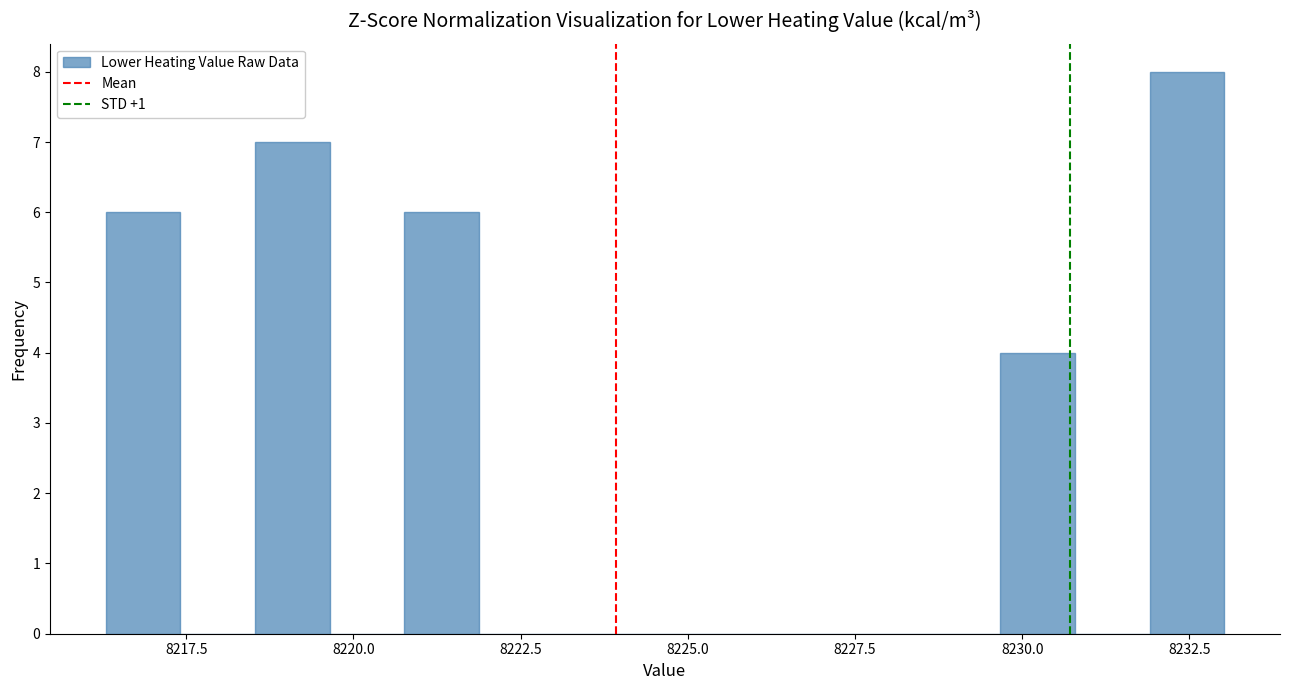

Read against the x-axis, roughly where is the centre of the tallest bar?

8232.5